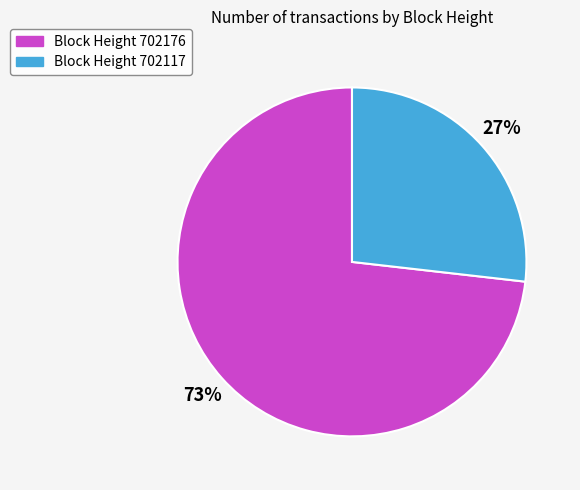

Is there any slice that represents more than half of the pie?

Yes